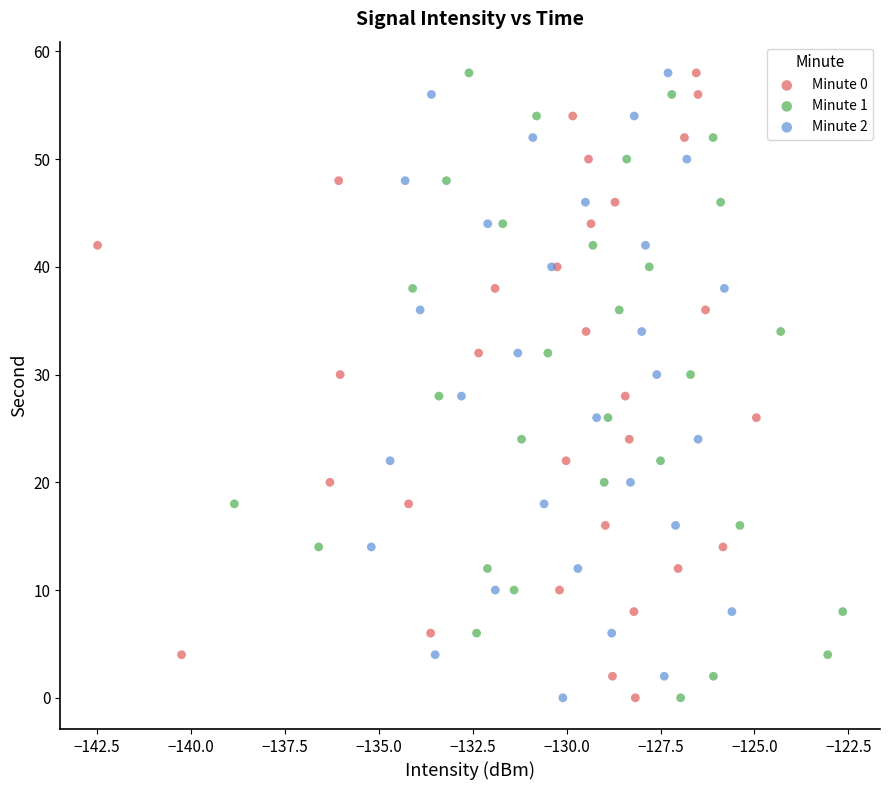

What are all the series names shown in the legend?

Minute 0, Minute 1, Minute 2